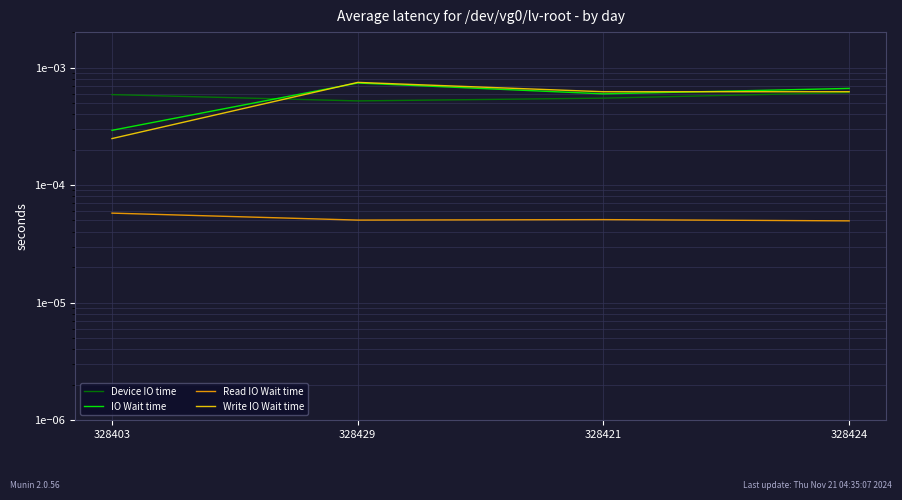

Which category has the highest value in the IO Wait time series?

328429